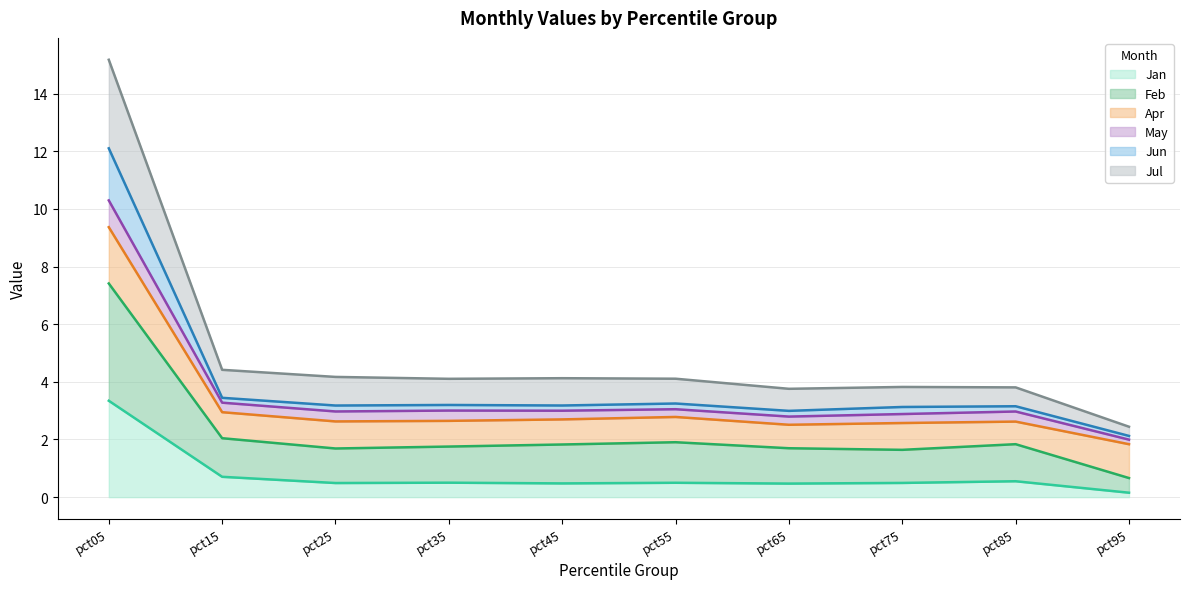

At which category does Jan reach its first local valley?

pct25